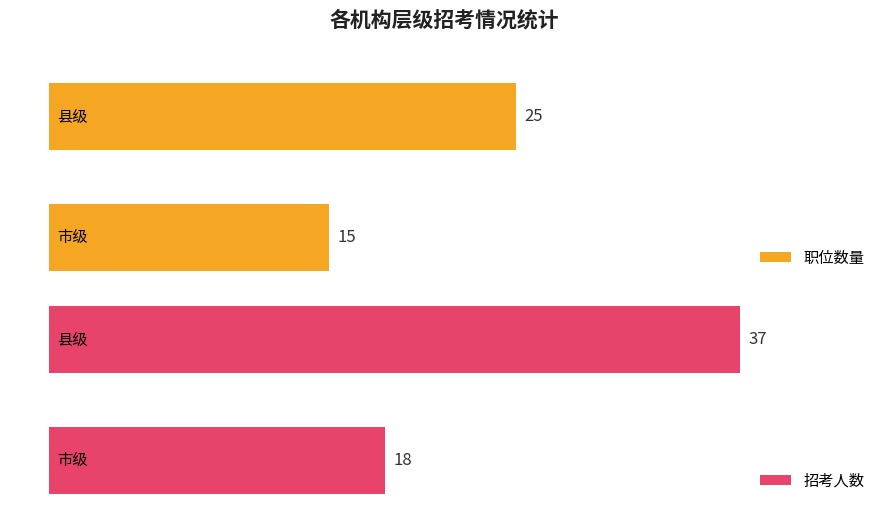

How many bars are there in each group?

2